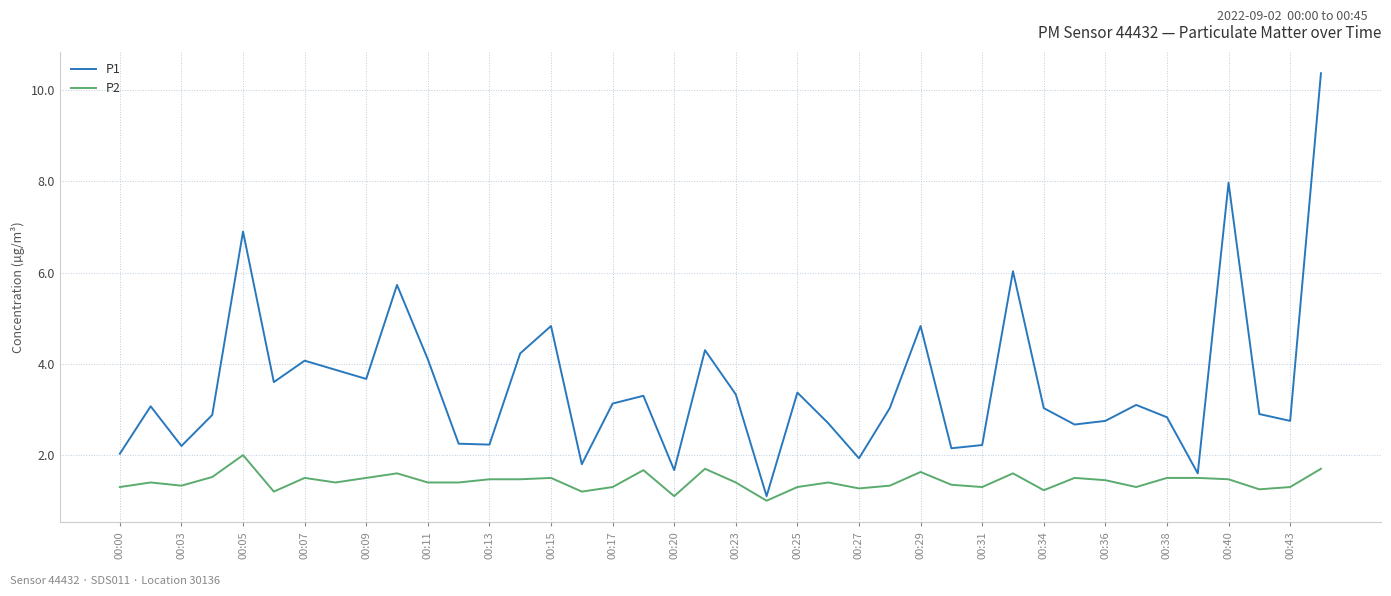

What is the lowest value of the P1 series?

1.1